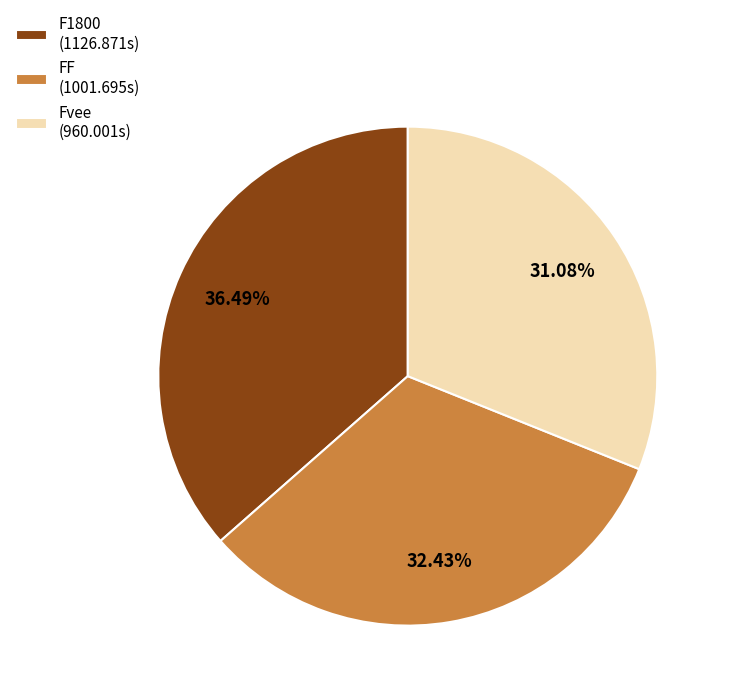

What percentage is the FF slice, to the nearest percent?

32%